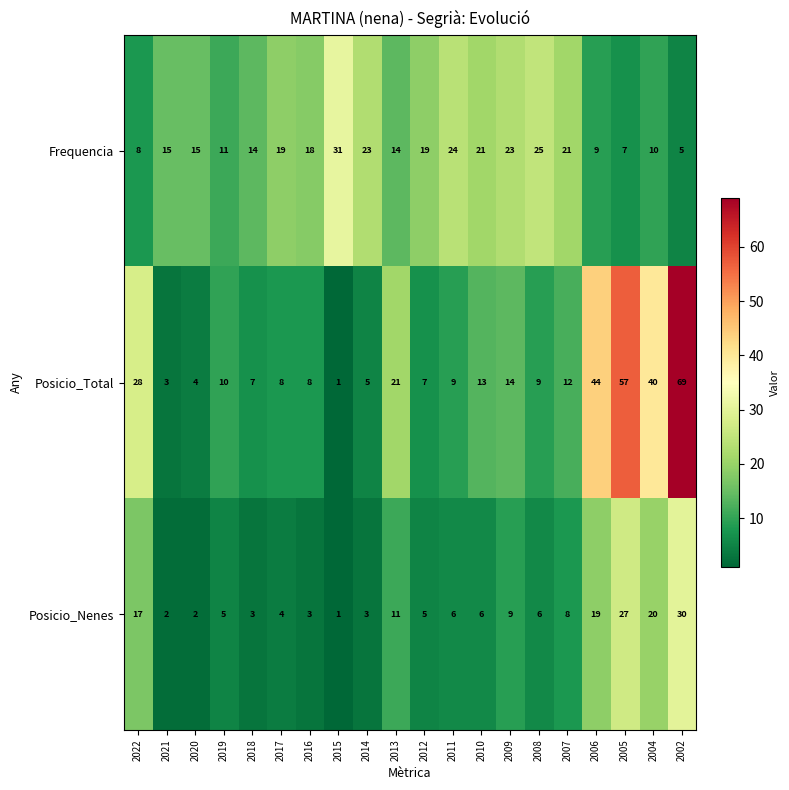

What is the difference between the Frequencia values at 2019 and 2017?

8